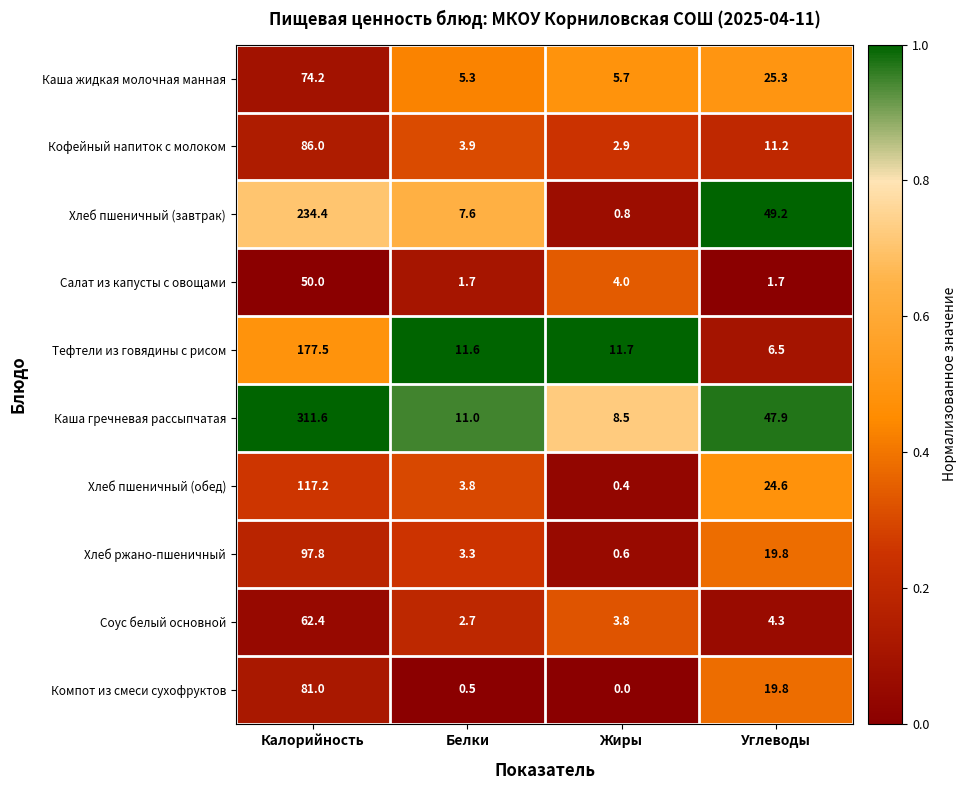

What is the sum of all Кофейный напиток с молоком values?

104.0